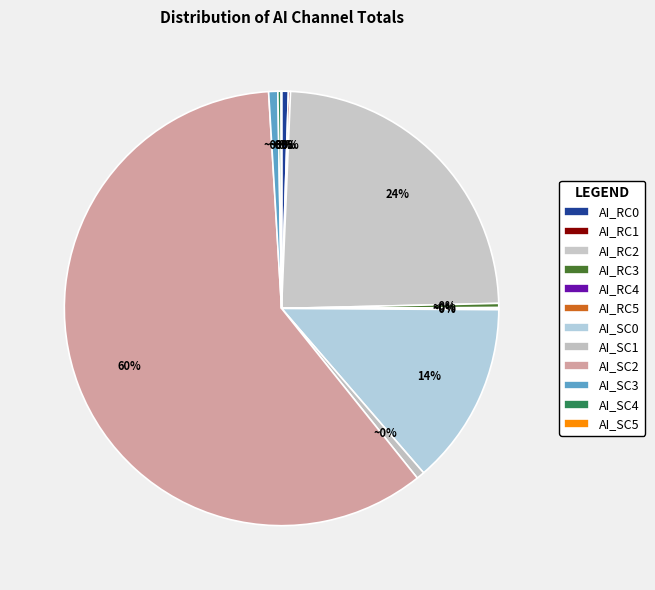

Is it true that 23 is 3% of the pie?

True